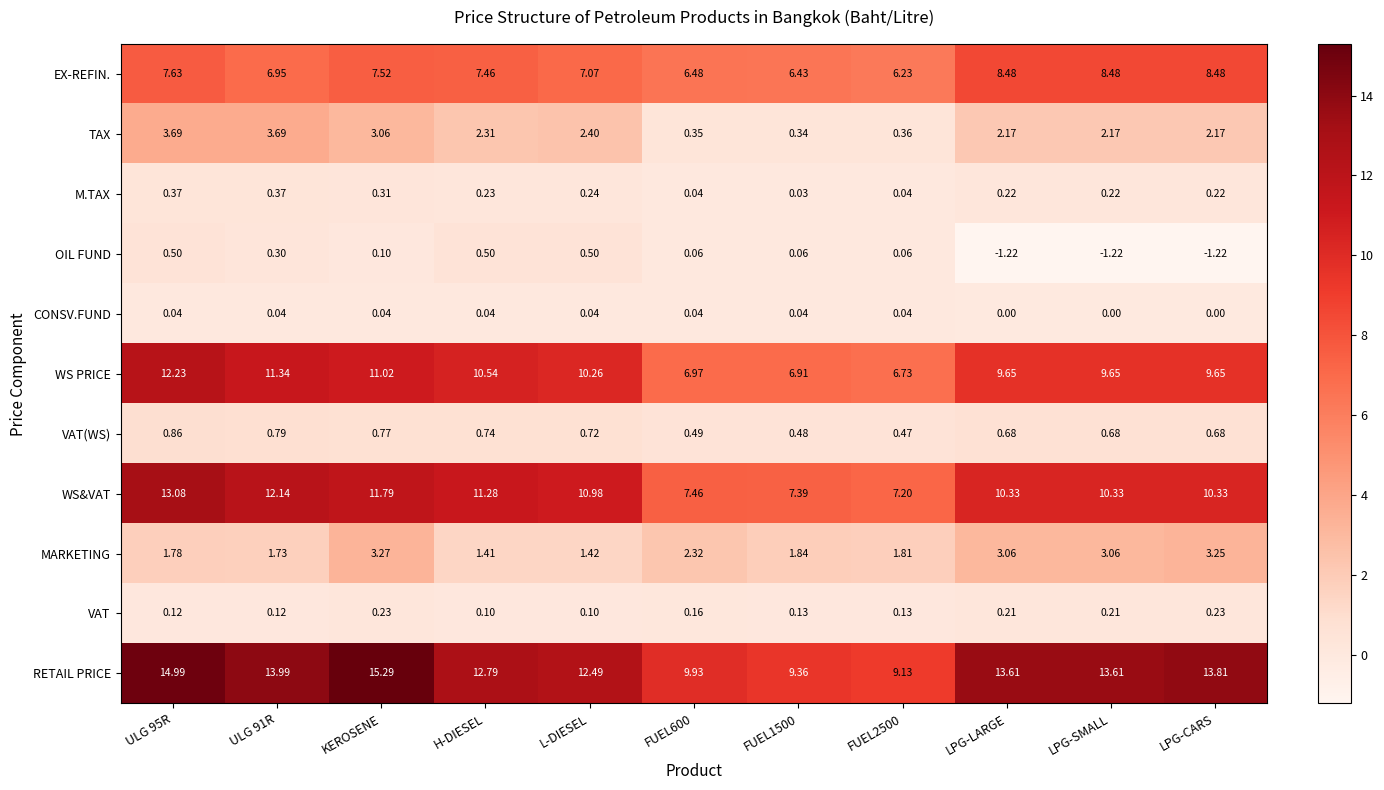

At which category is the sum across all series the highest?

ULG 95R